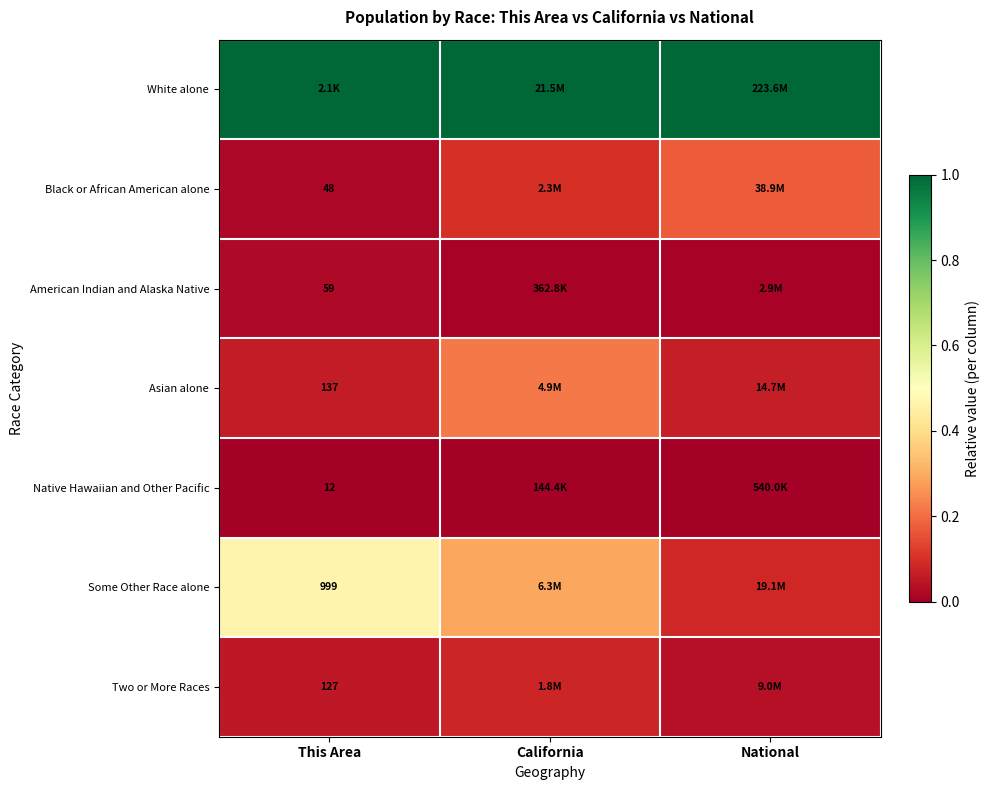

Read the Black or African American alone value at California.

0.1